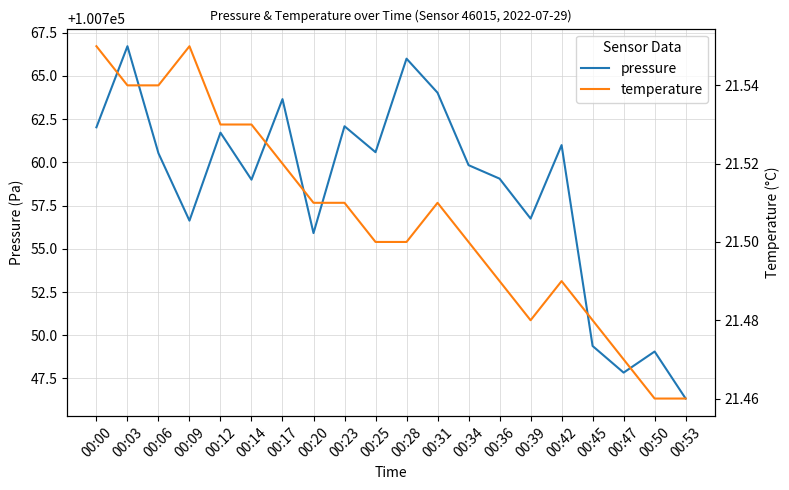

What is the highest value of the pressure series?

100766.7